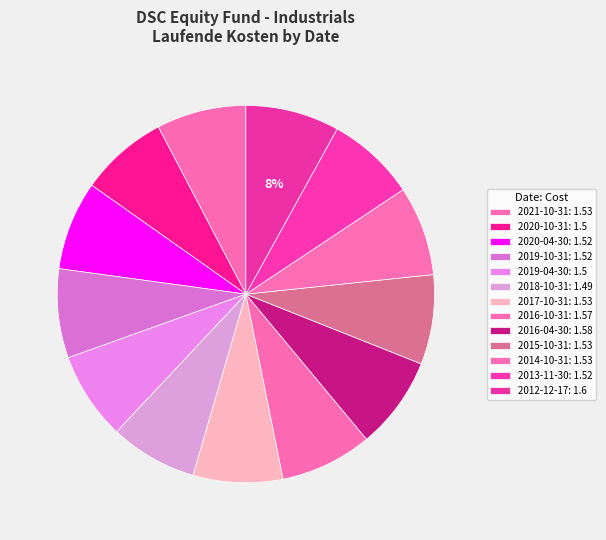

Between 2020-10-31 and 2013-11-30, which is larger?

2013-11-30